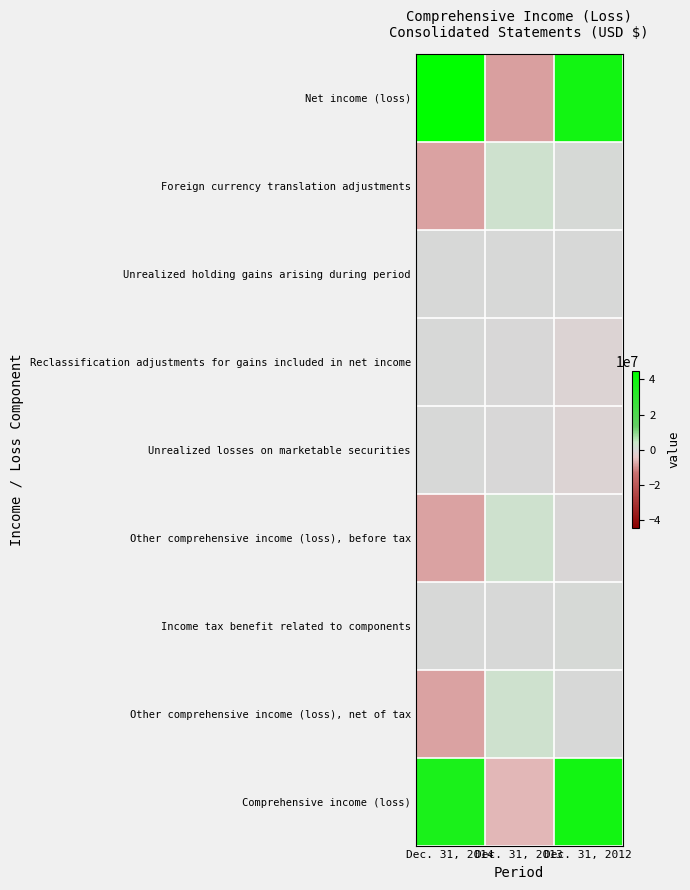

What is the smallest value displayed?

-8660349